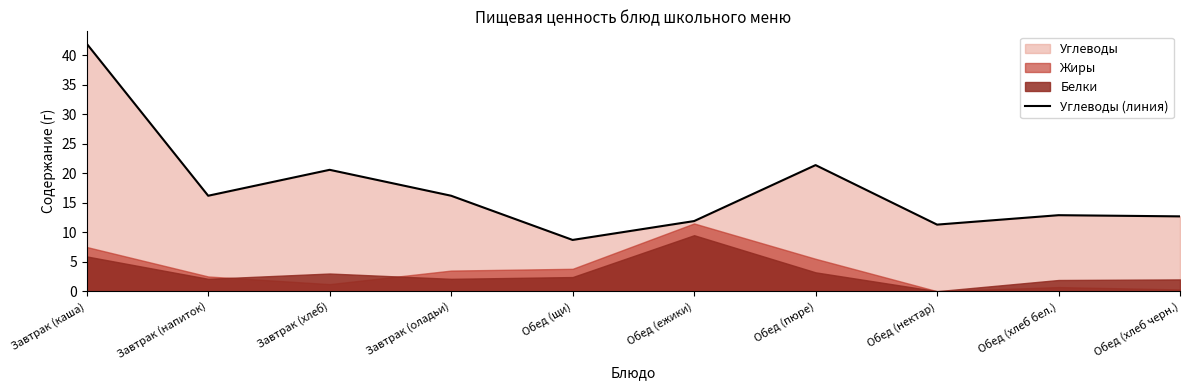

What is the difference between the maximum and minimum values?

33.3